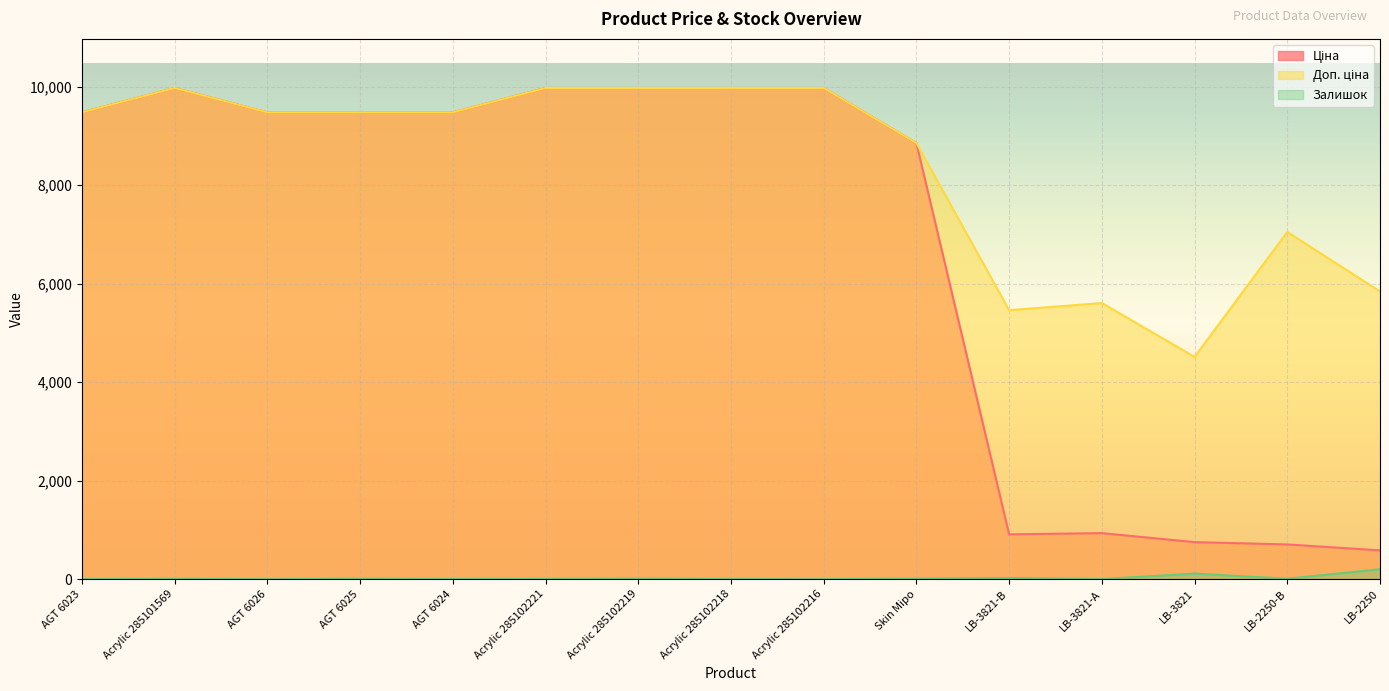

Reading left to right, transcribe all the data shown in this chart.

Ціна: 9480.1	9975.0	9480.1	9480.1	9480.1	9975.0	9975.0	9975.0	9975.0	8856.7	910.4	934.5	752.2	705.1	584.4
Доп. ціна: 9480.1	9975.0	9480.1	9480.1	9480.1	9975.0	9975.0	9975.0	9975.0	8856.7	5462.3	5607.2	4513.3	7051.3	5843.9
Залишок: 0.0	7.0	0.0	8.0	2.0	5.0	9.0	3.0	0.0	11.0	24.0	2.0	113.0	8.0	202.0